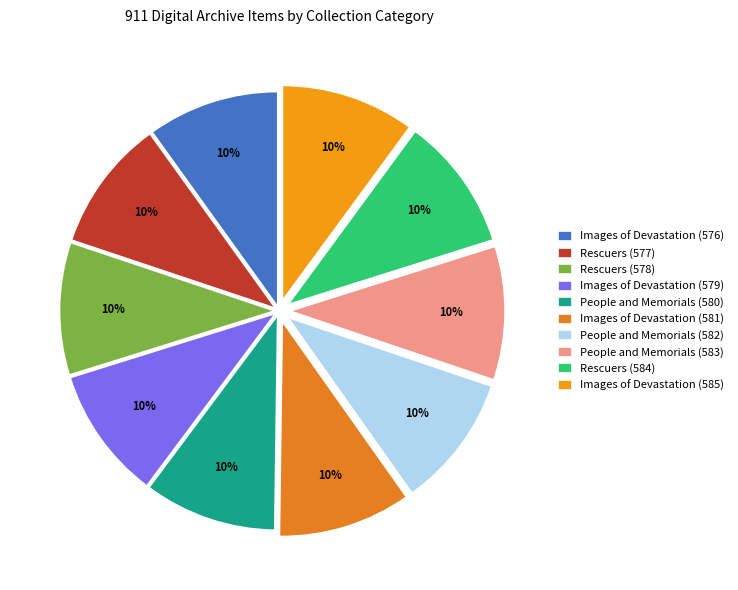

What is the change in value from Rescuers (578) to Images of Devastation (585)?

+7